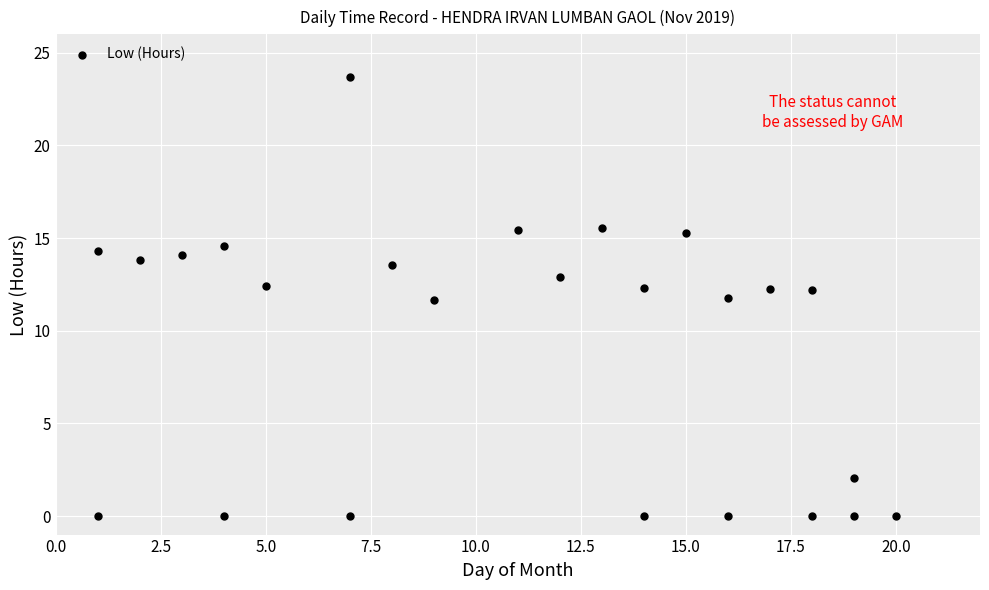

What is the range of Y values (max minus min)?

23.7